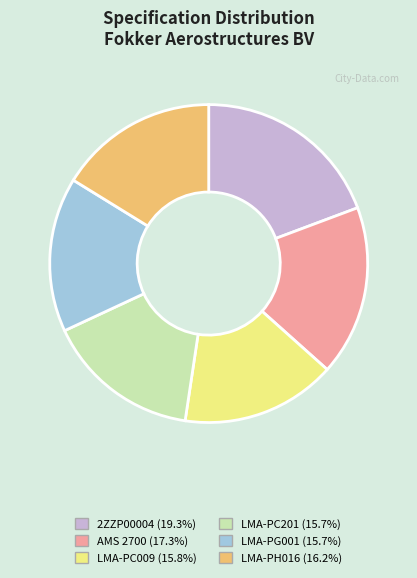

Approximately how many times larger is the value at LMA-PH016 (16.2%) compared to LMA-PG001 (15.7%)?

1.0